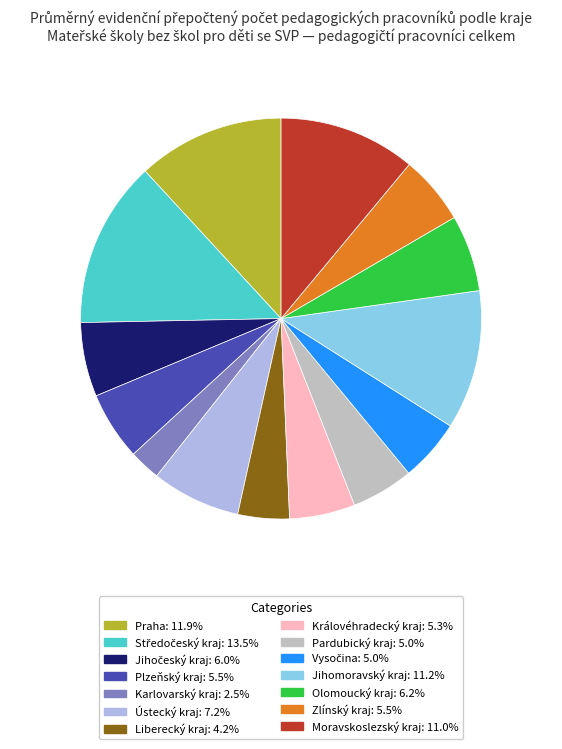

Count the number of slices in the pie.

14